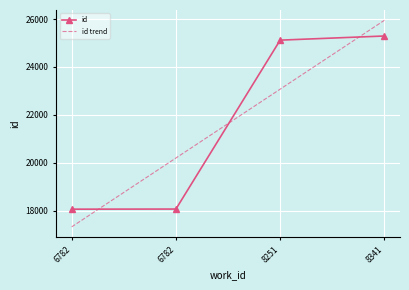

True or false: id and id trend cross at least once.

True